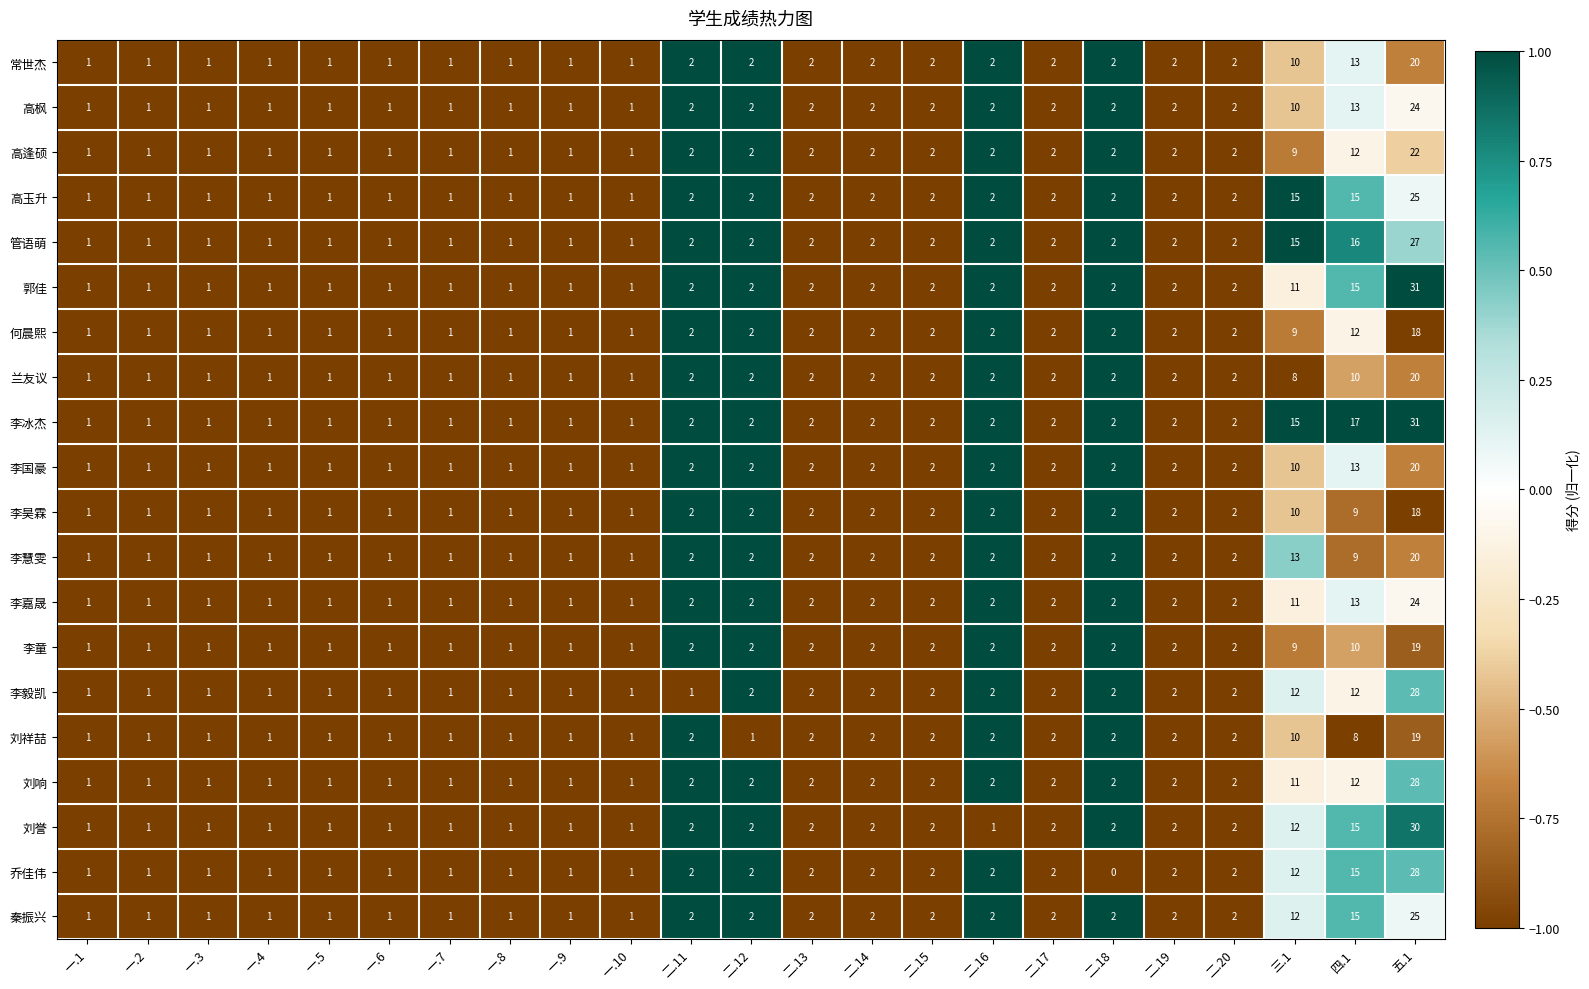

Is the value of 高玉升 at 二.19 greater than the value of 李国豪 at 一.1?

Yes